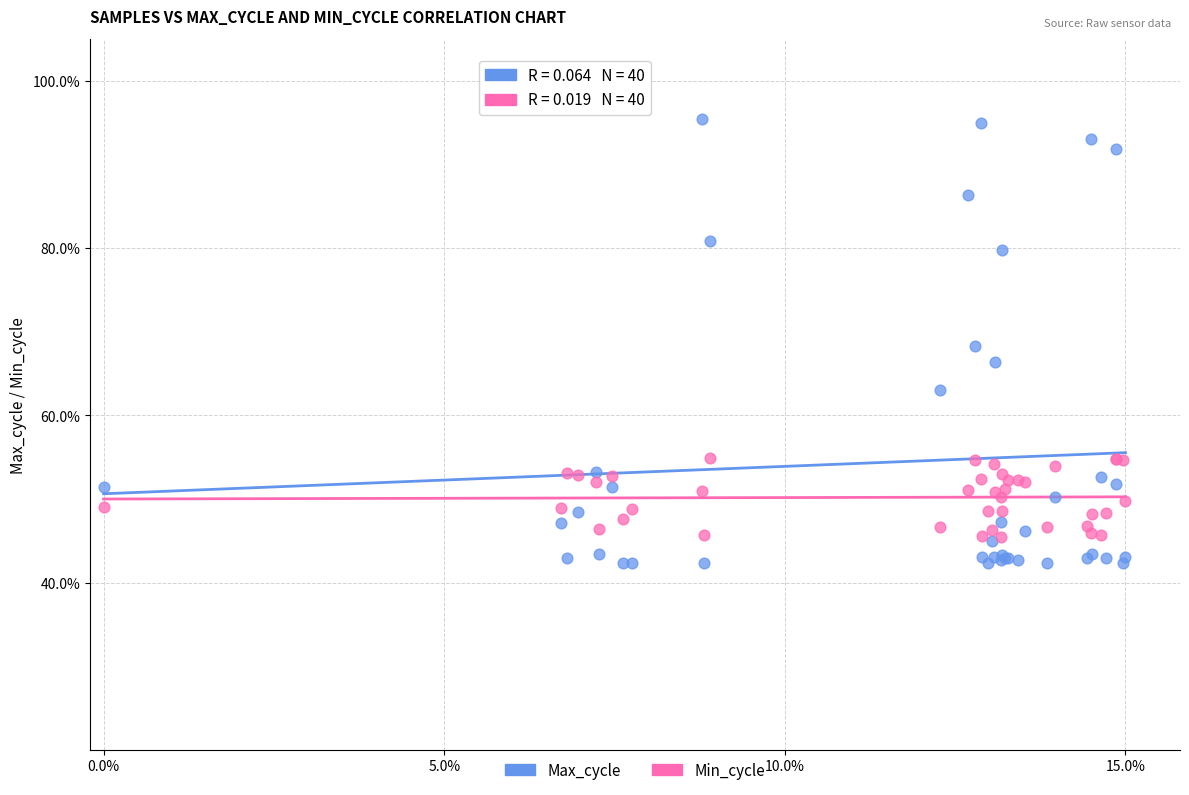

Which series contains the lowest Y value?

Max_cycle